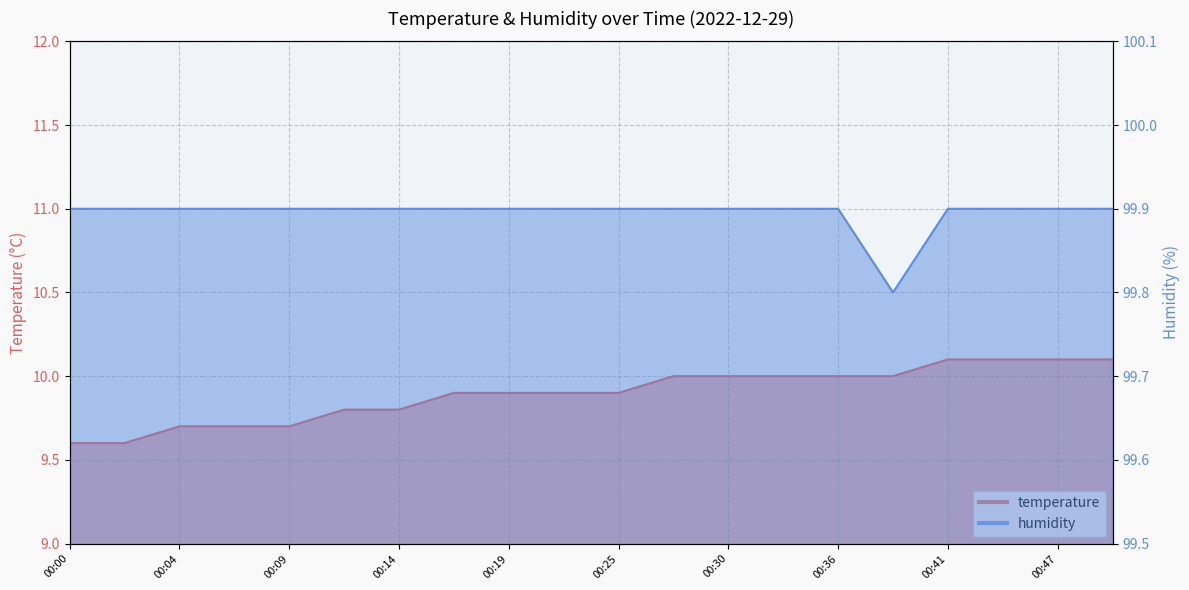

At which label does humidity reach its peak?

00:00